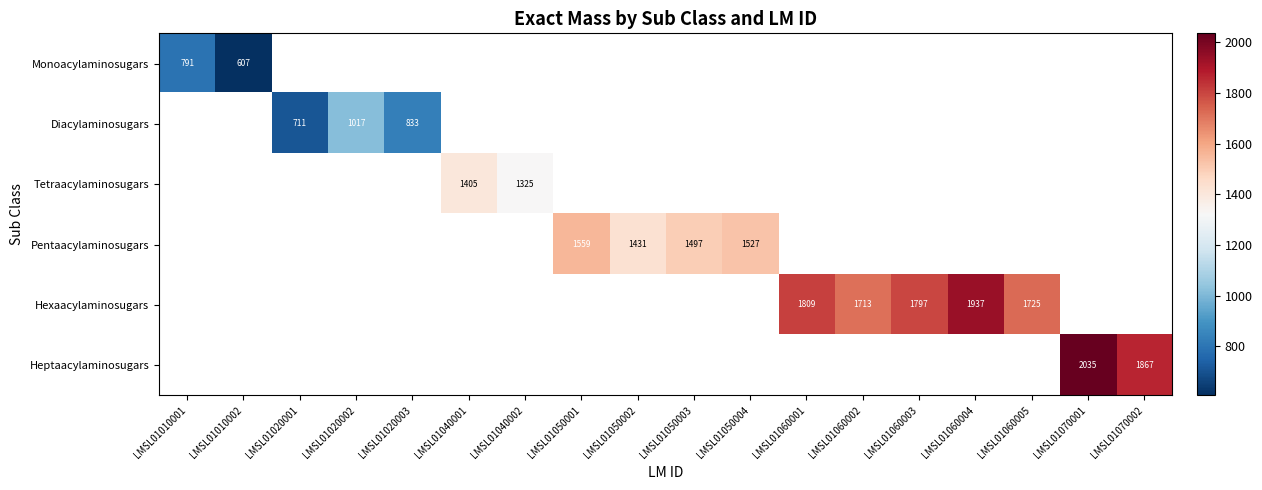

How many positive values does the Tetraacylaminosugars series have?

2